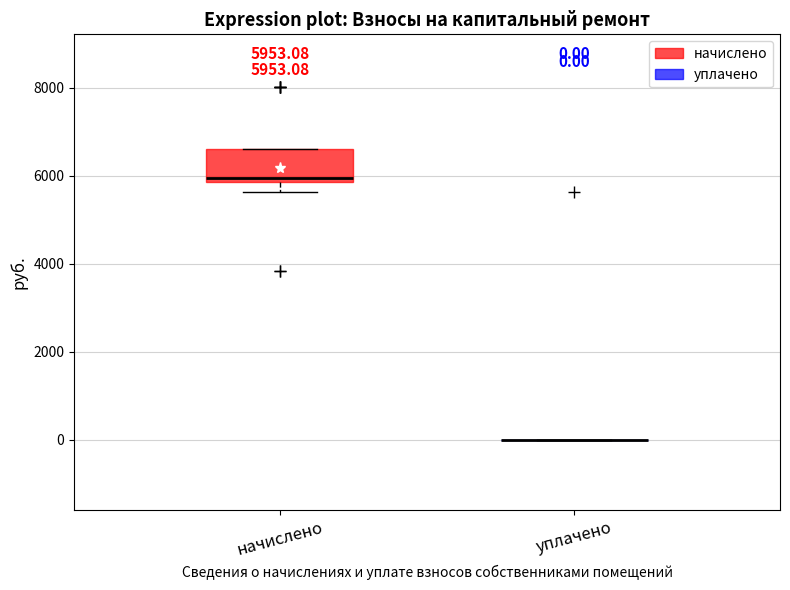

Which box is the tallest, from its lower edge to its upper edge?

начислено